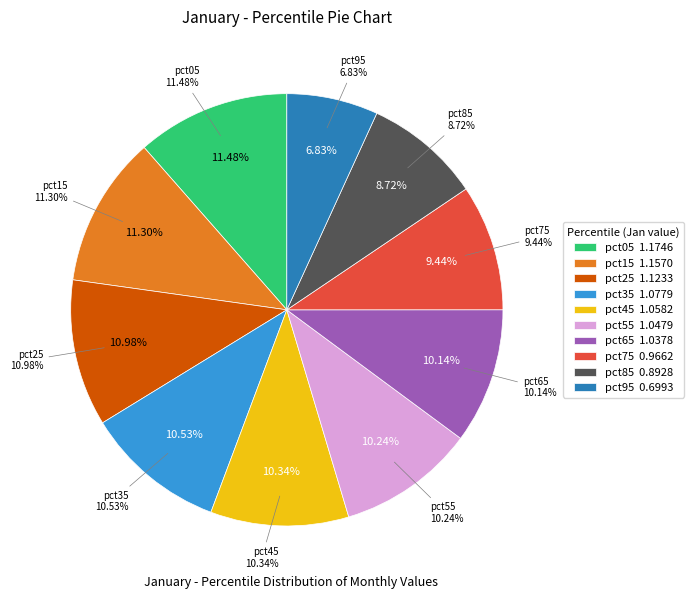

Is the sum of pct35 and pct85 greater than half?

No